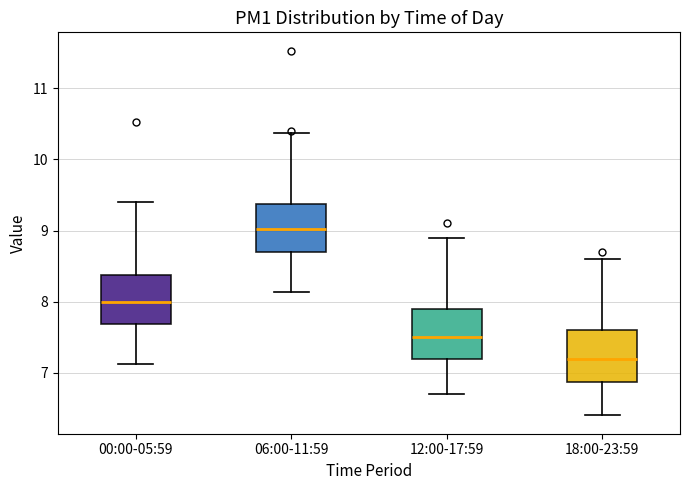

Where does the median line of the box for 12:00-17:59 sit on the y-axis? The values are not printed on the chart, so give them approximately, as read against the axis.

7.5